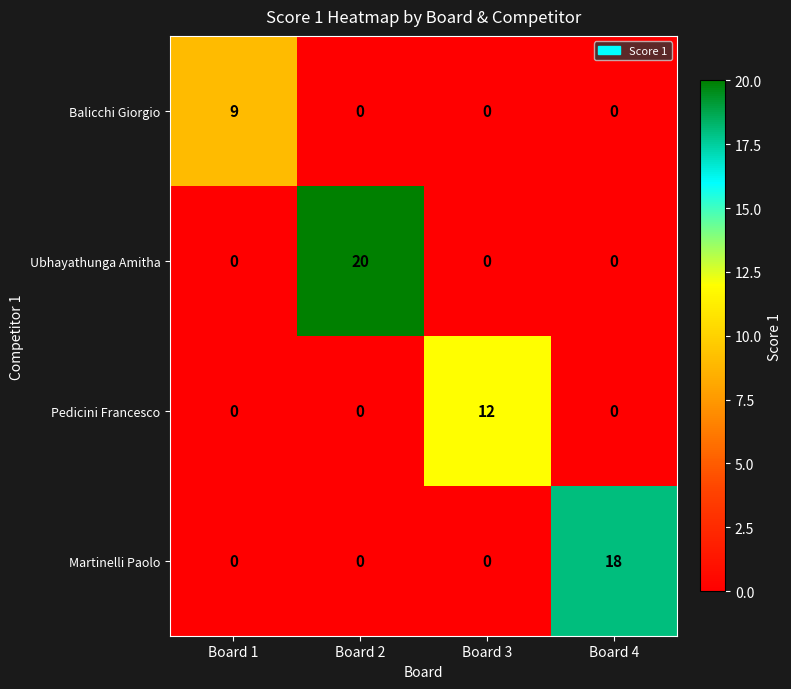

What is the sum of the Martinelli Paolo values at Board 4 and Board 2?

18